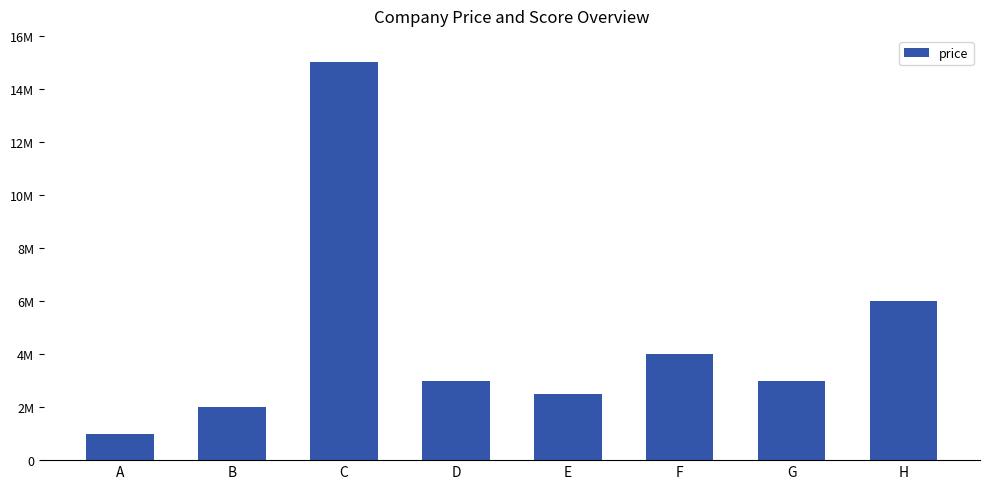

Does the chart contain any negative values?

No